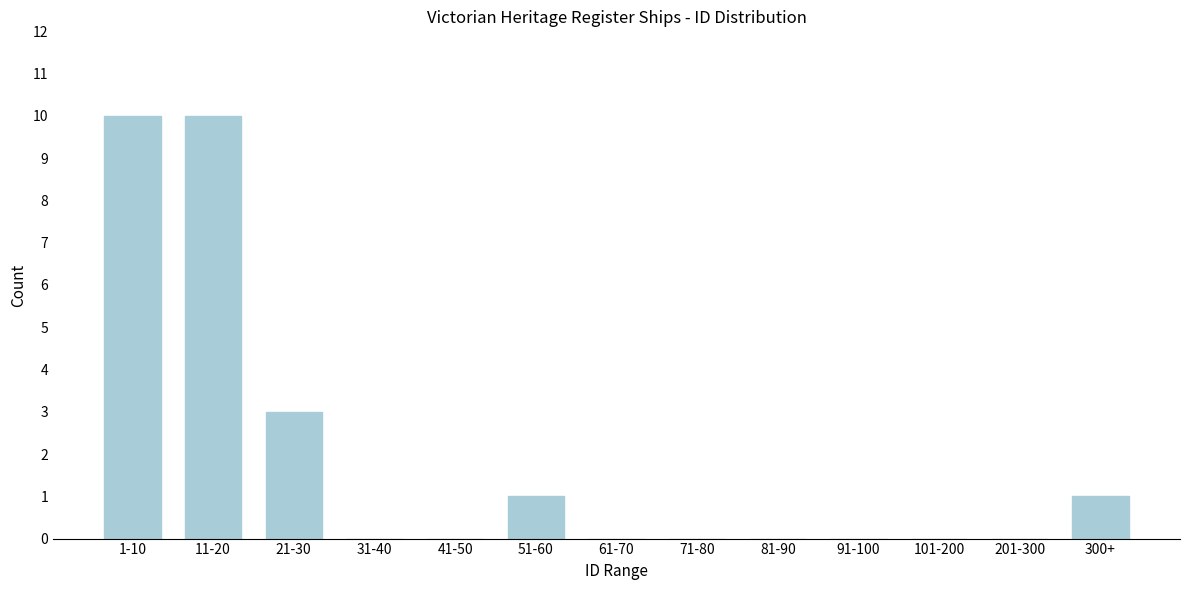

Reading right to left, transcribe all the data shown in this chart.

300+=1	201-300=0	101-200=0	91-100=0	81-90=0	71-80=0	61-70=0	51-60=1	41-50=0	31-40=0	21-30=3	11-20=10	1-10=10